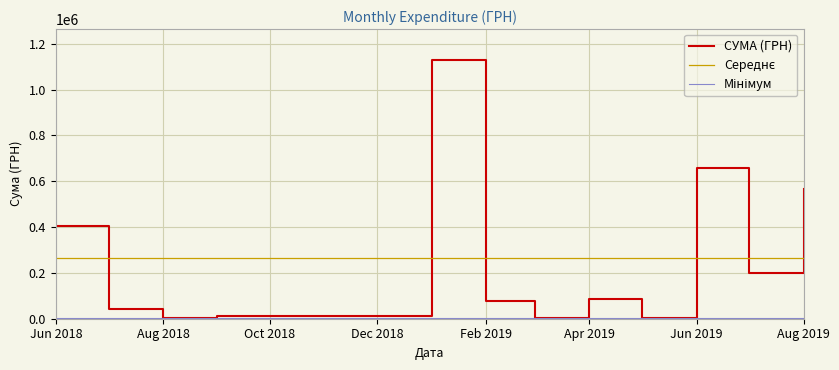

What is the difference between the maximum and minimum values?

1115439.5